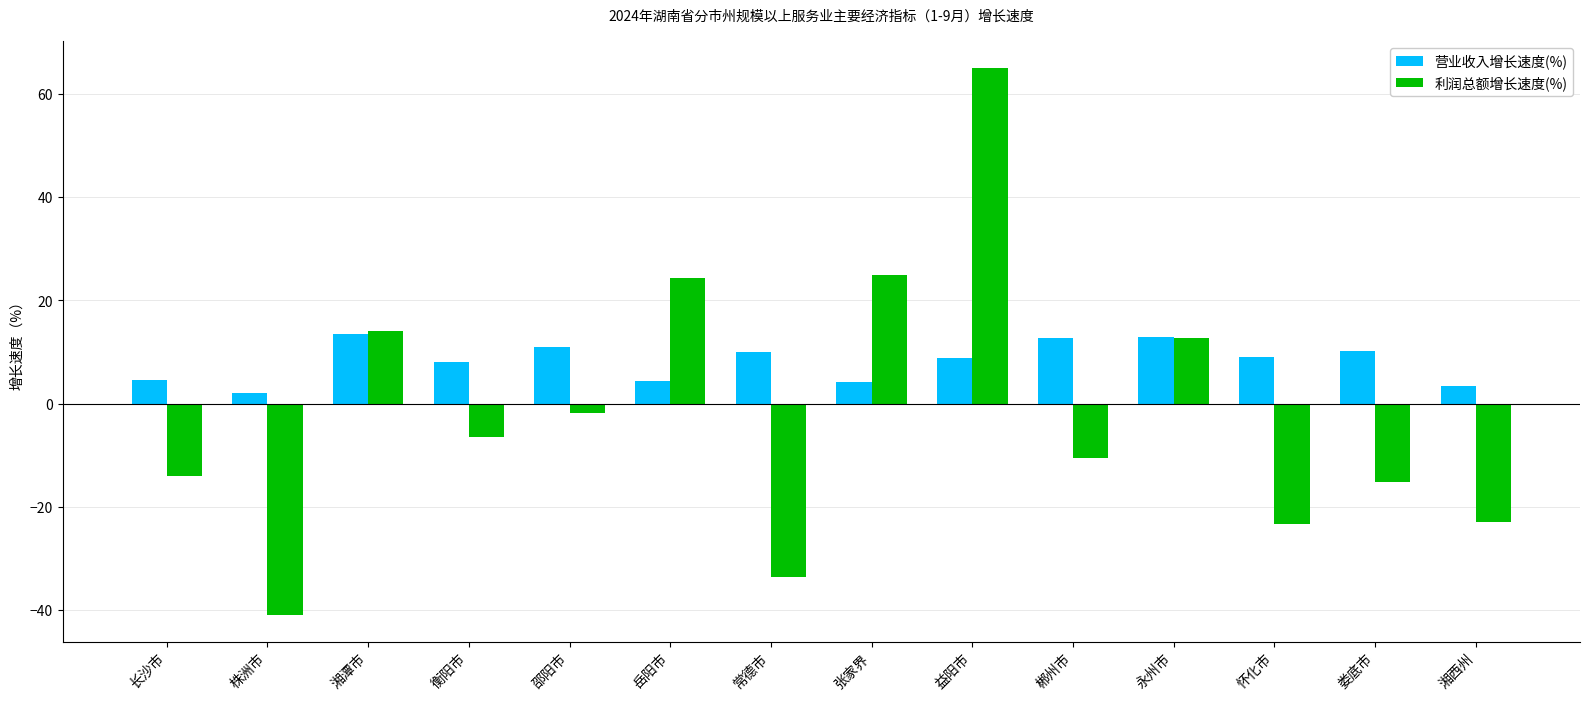

How many bars are there in total?

28